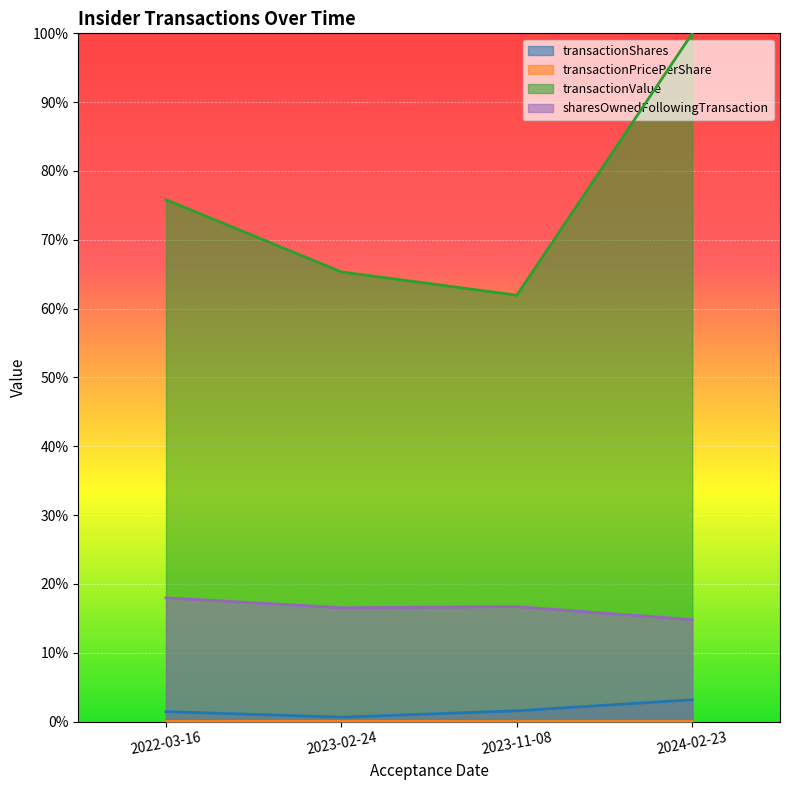

The transactionValue series shows 0.8 at 2022-03-16. True or false?

True